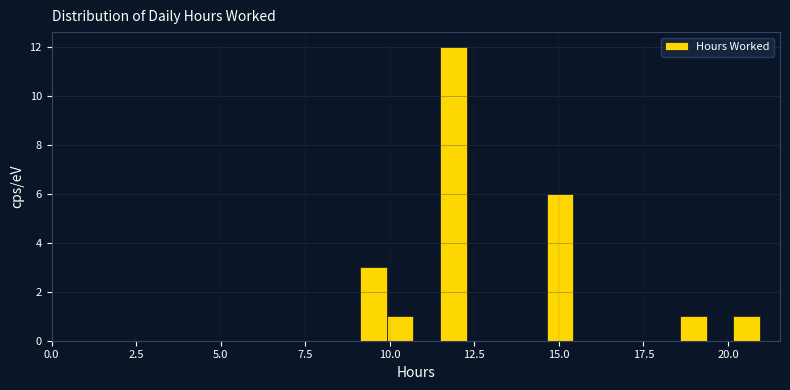

Read against the x-axis, roughly where is the centre of the tallest bar?

12.0